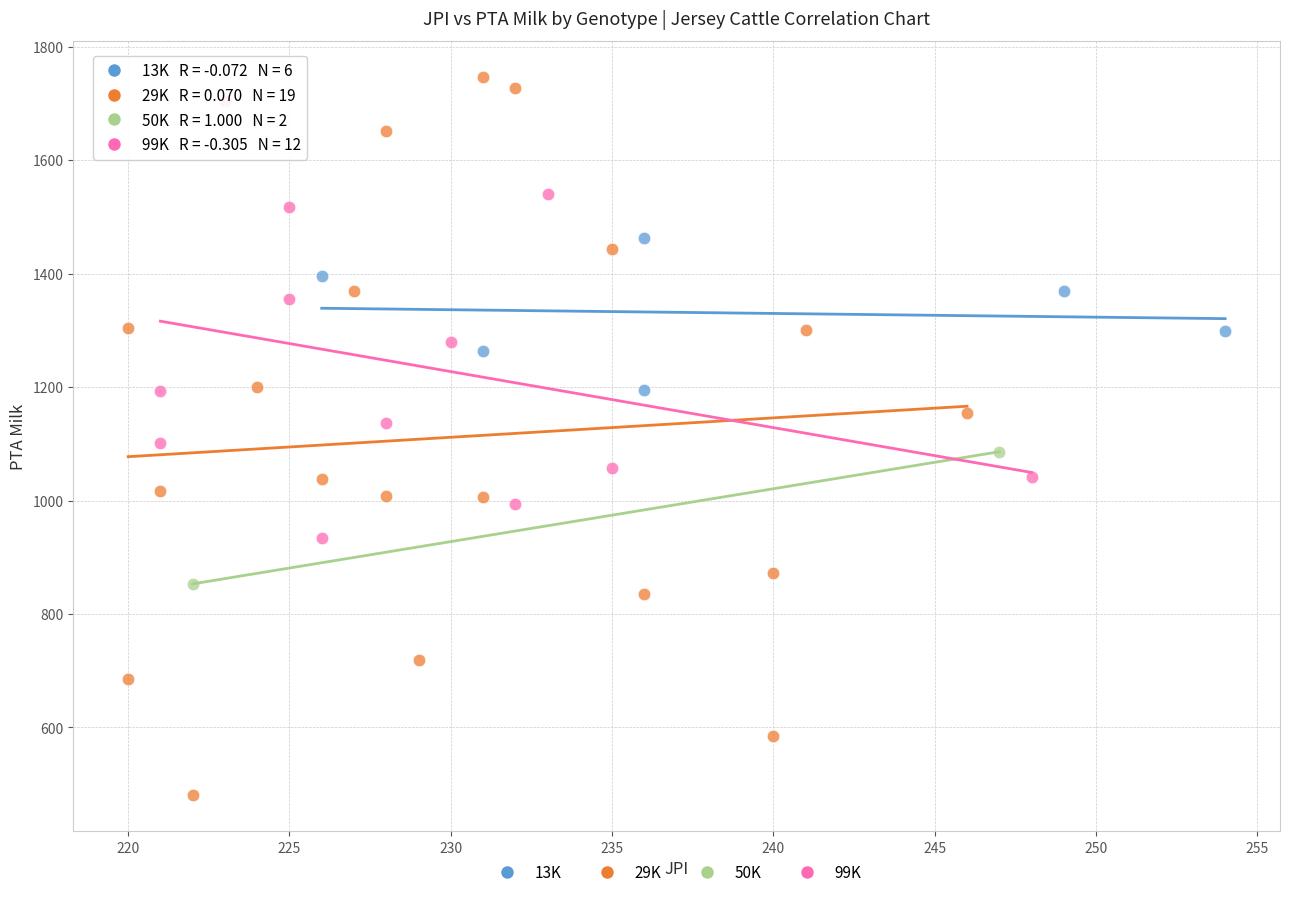

What are all the series names shown in the legend?

13K, 29K, 50K, 99K